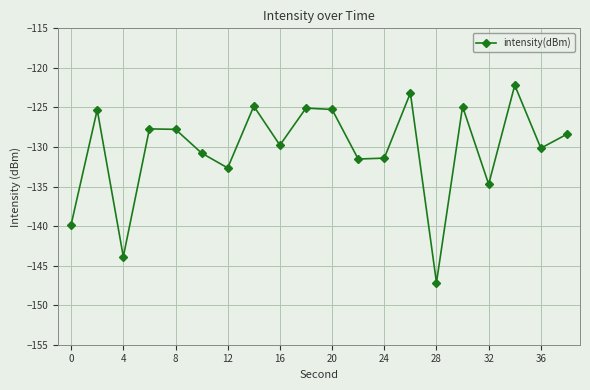

What is the minimum value shown in the chart?

-147.1